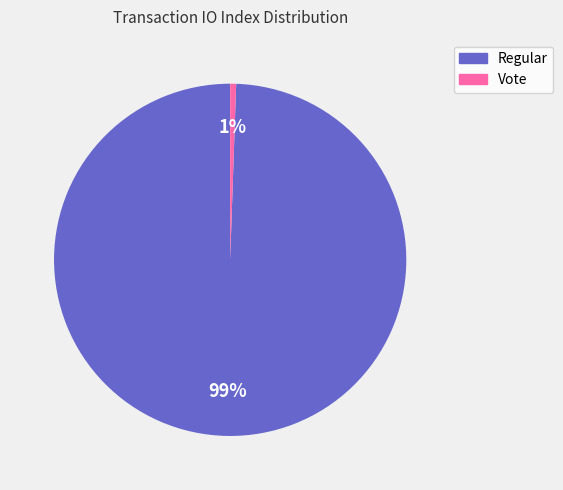

True or false: Regular accounts for 99% of the total.

True